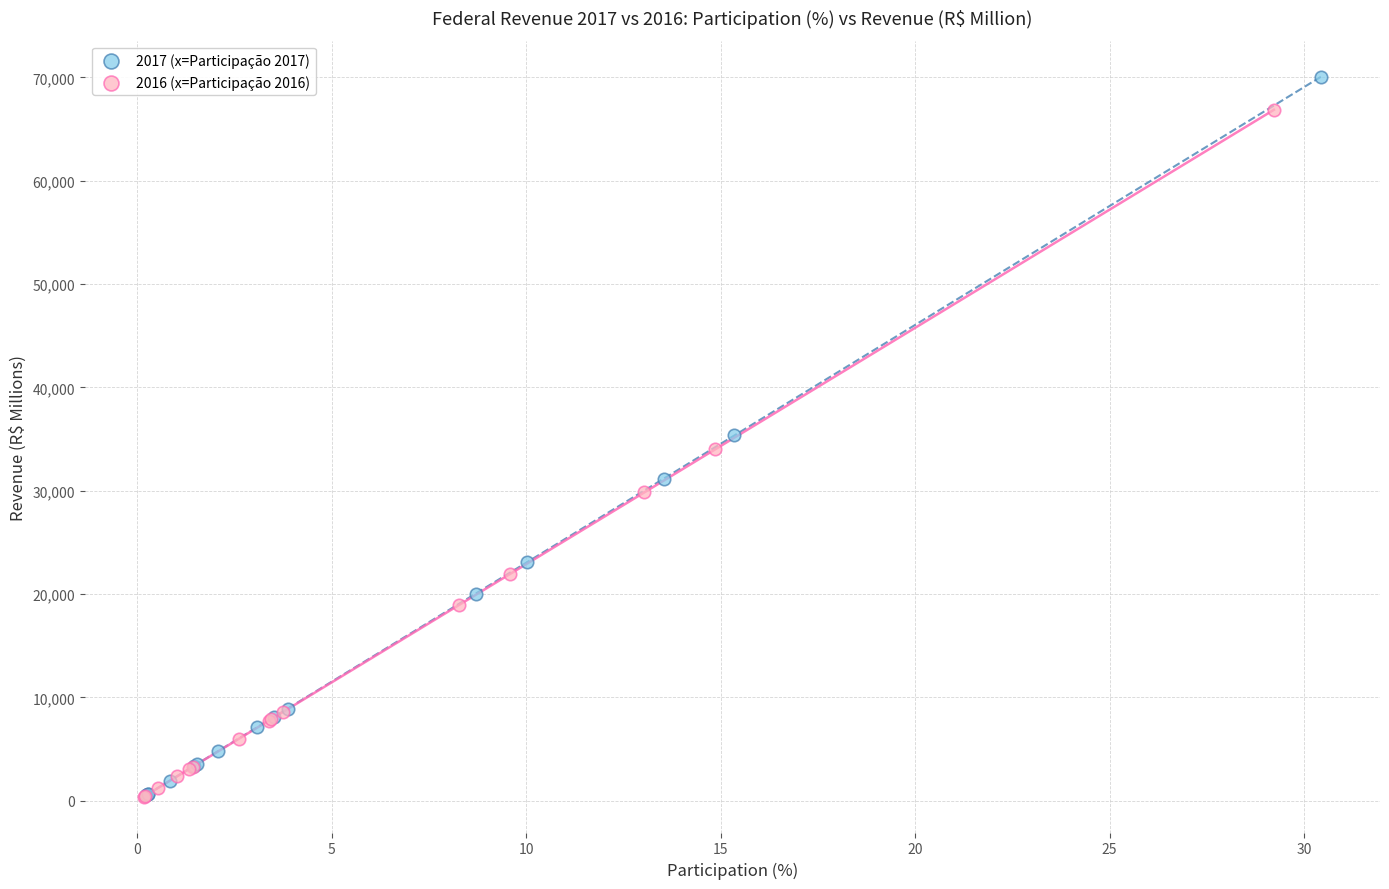

Which series contains the highest Y value?

2017 (x=Participação 2017)